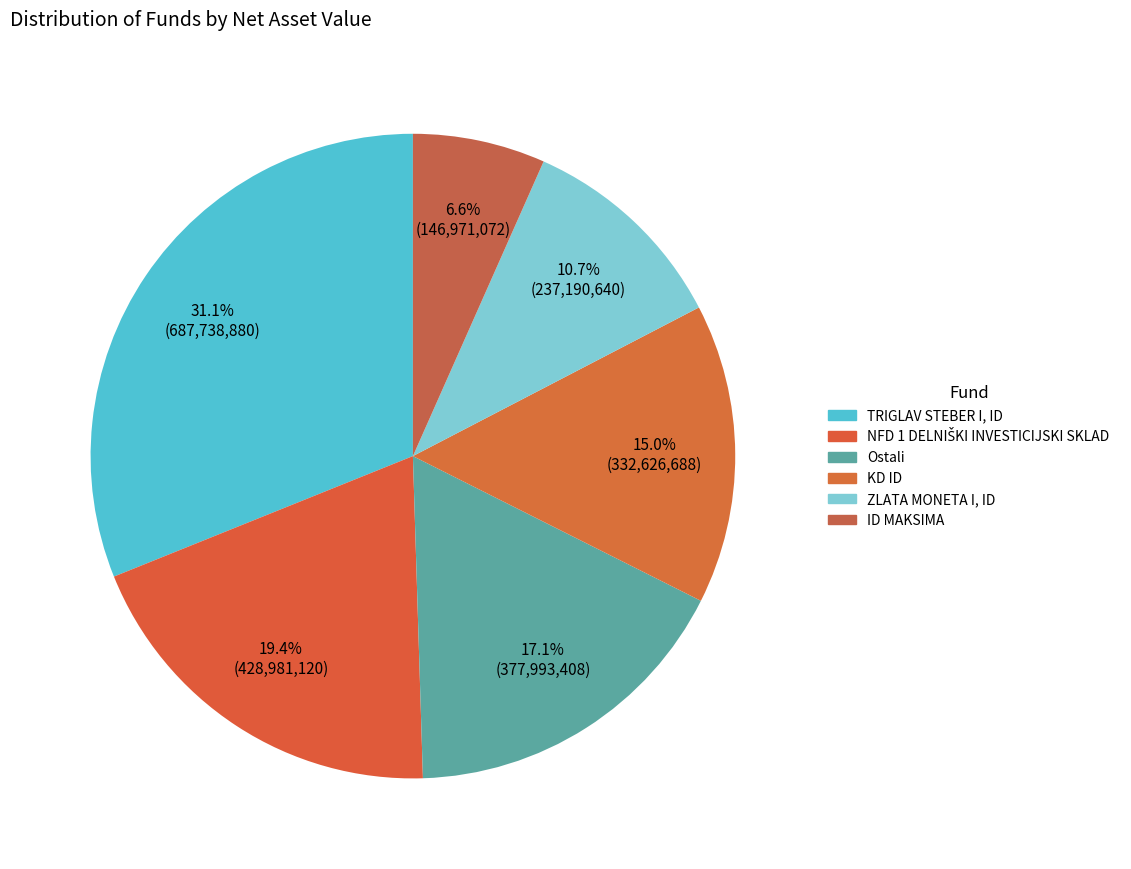

Count the number of slices in the pie.

6